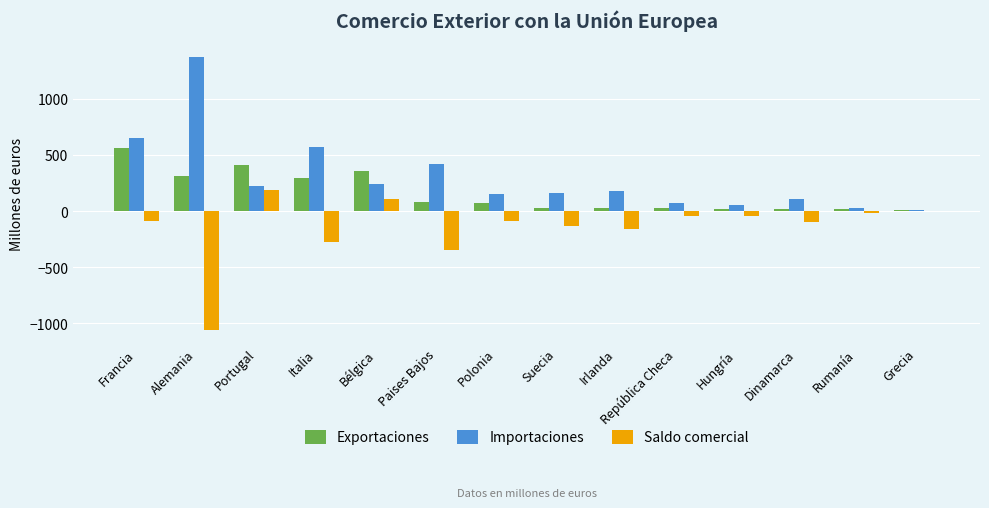

The value of Exportaciones at Irlanda is 25.7. True or false?

True